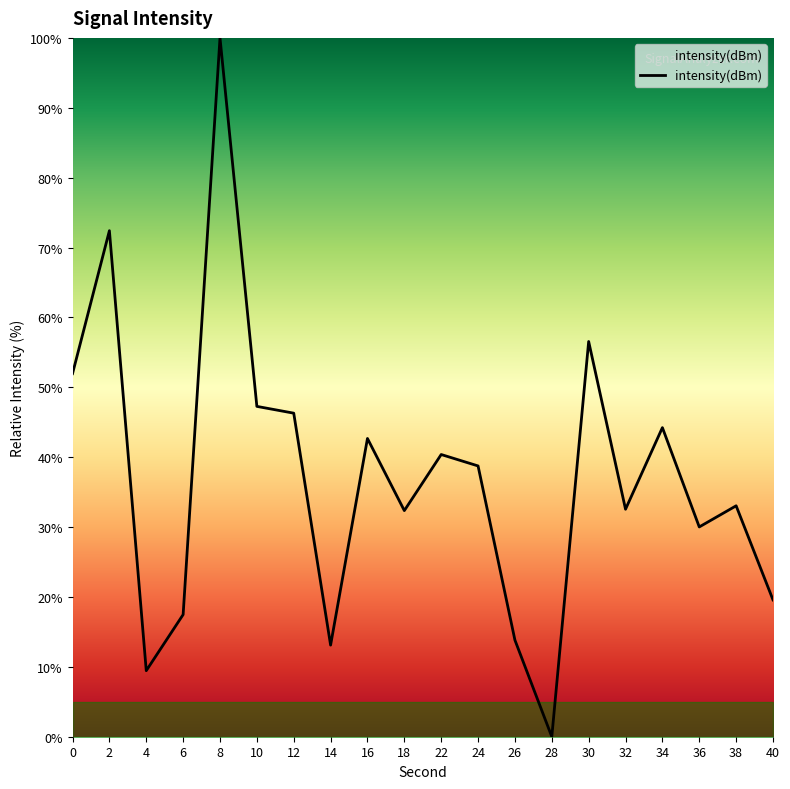

What is the difference between the maximum and minimum values?

100.0